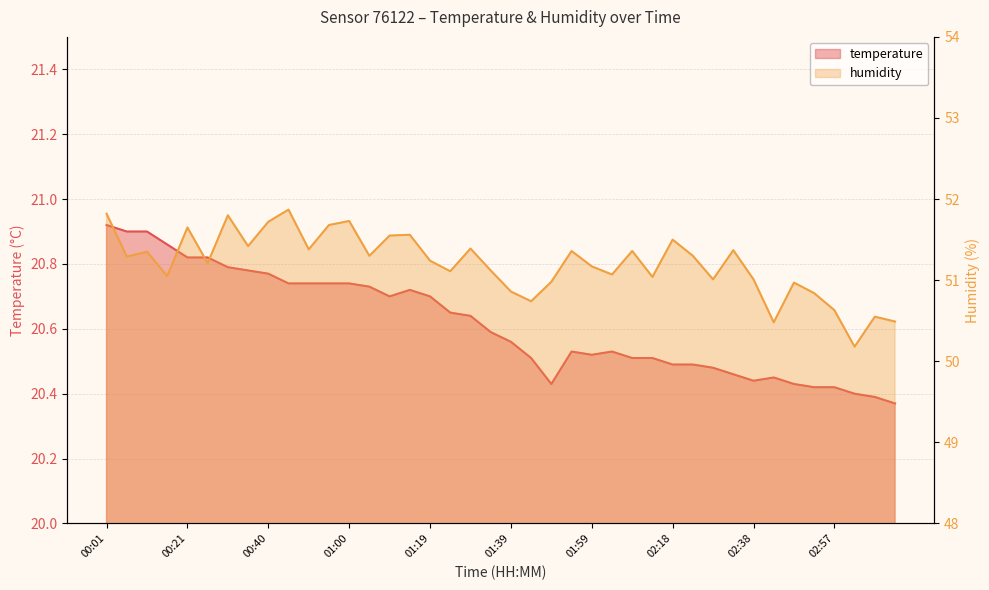

At which category does temperature reach its first local valley?

01:09